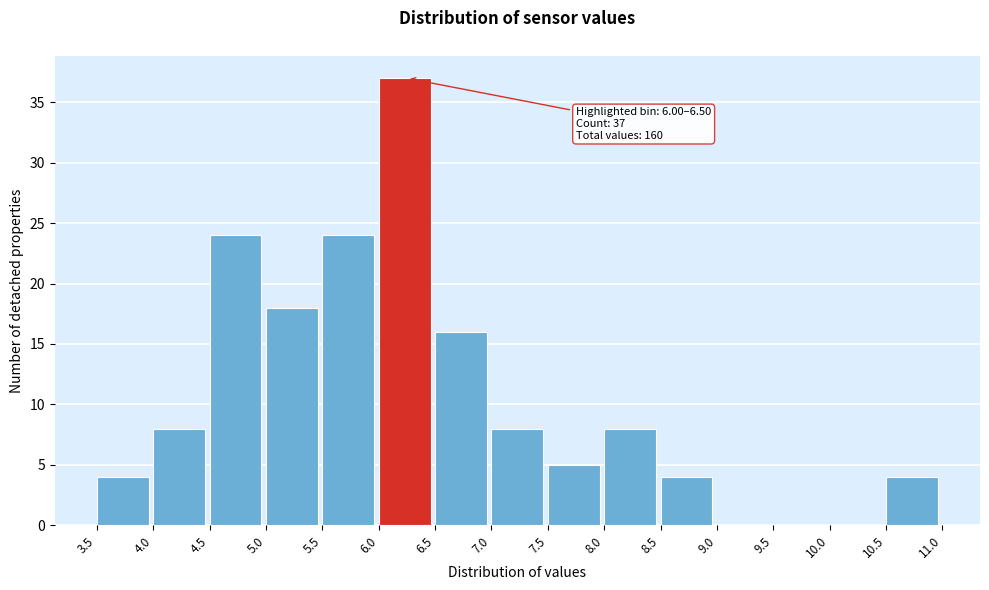

Which range on the x-axis has the tallest bar?

6.0 to 6.5